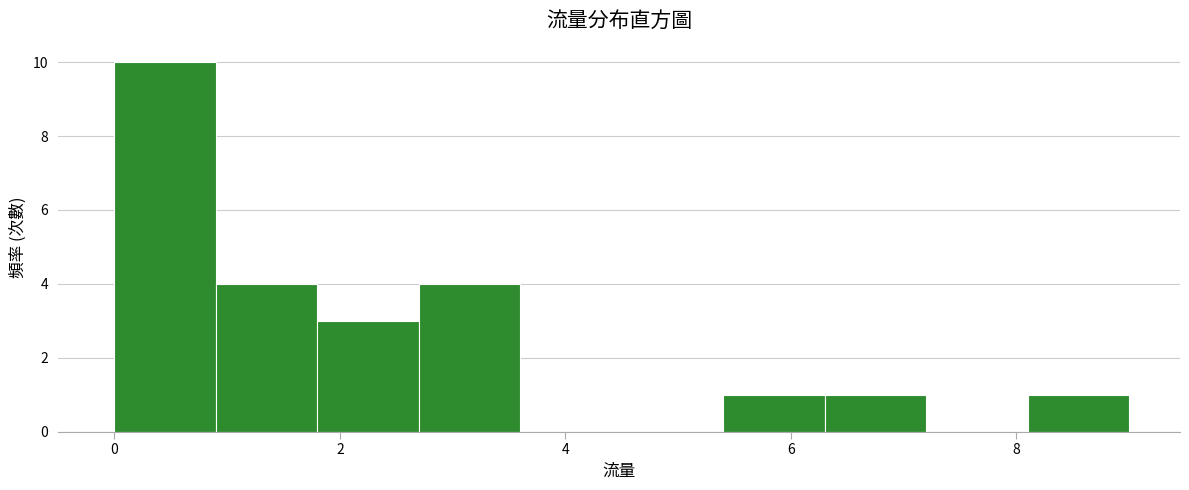

Which range on the x-axis has the tallest bar?

0.0 to 0.9